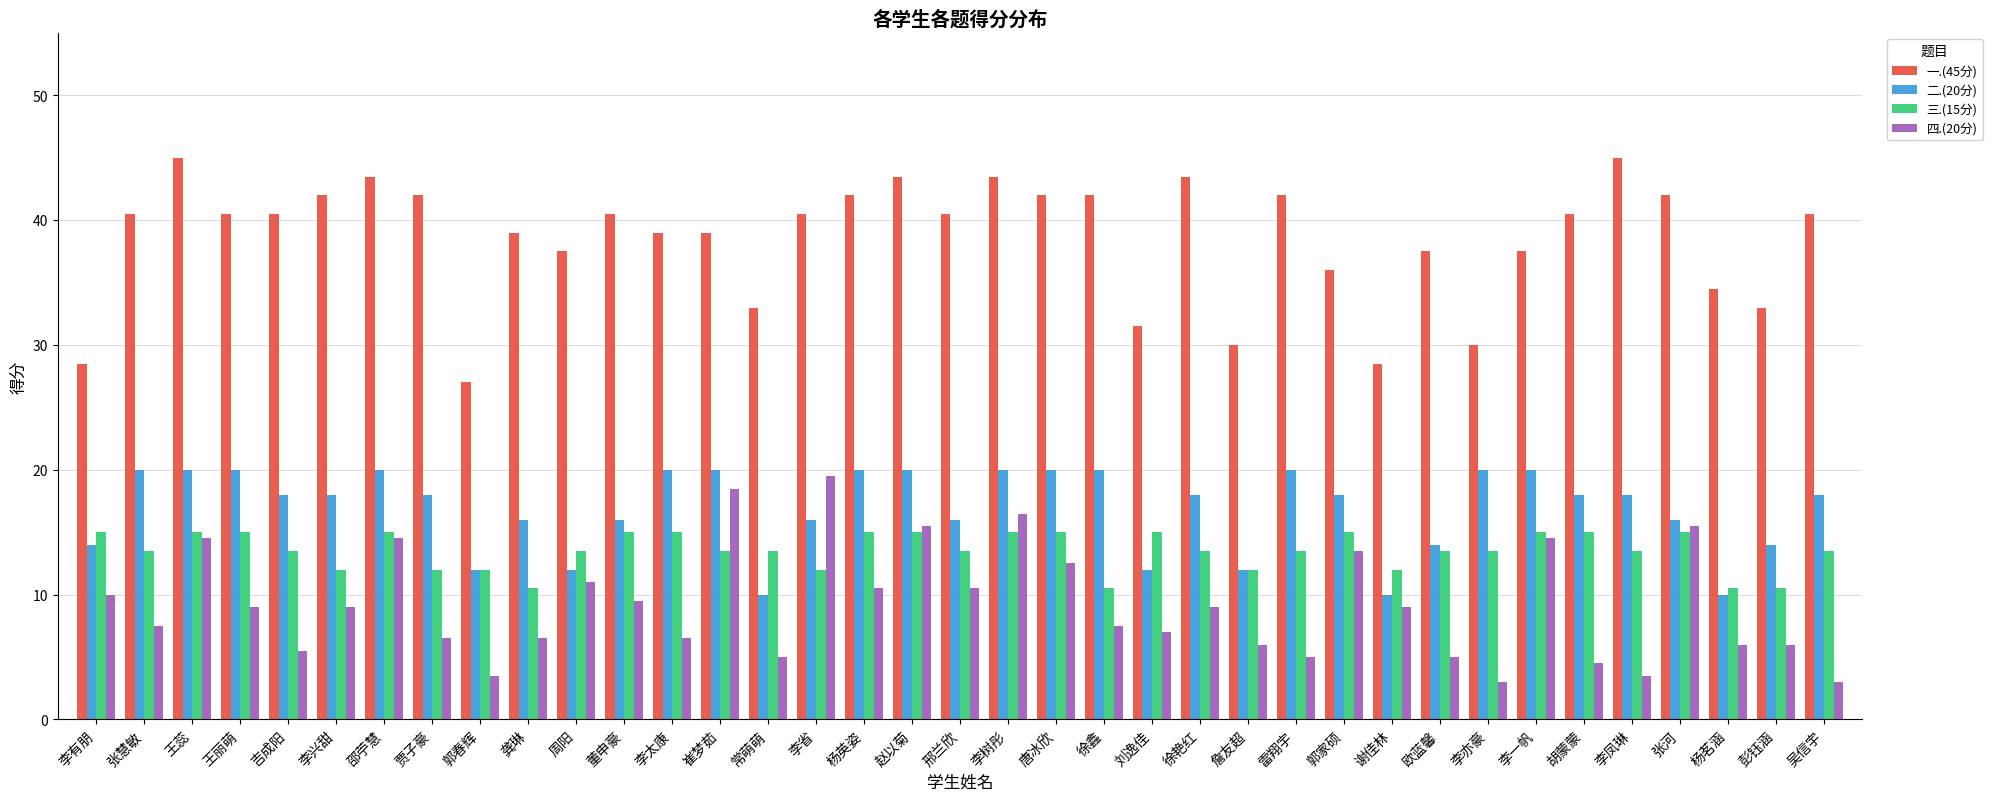

What is the label of the 20th bar from the right?

赵以菊